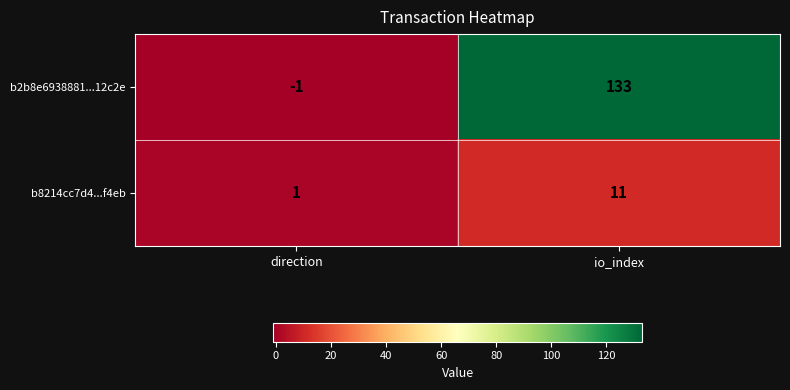

Is it true that b2b8e6938881...12c2e equals 133 at io_index?

True